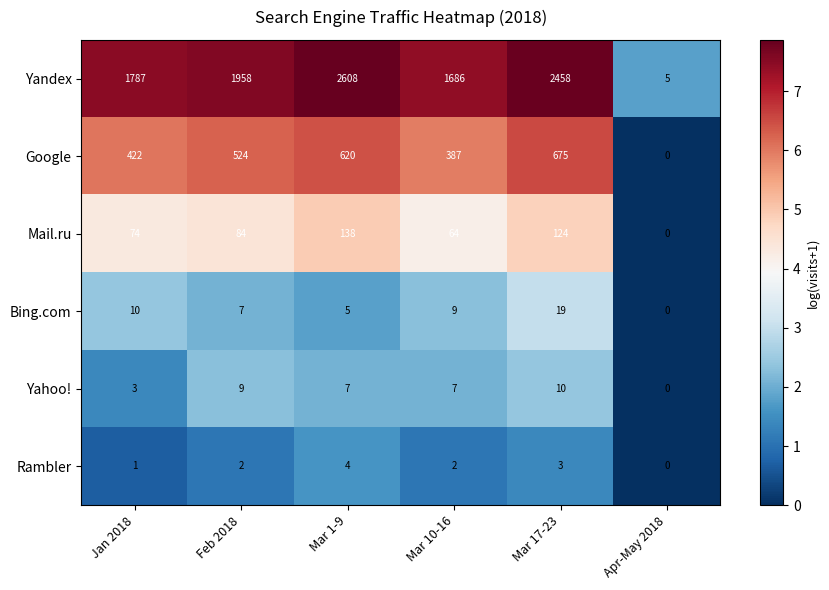

How many series are shown in this chart?

6